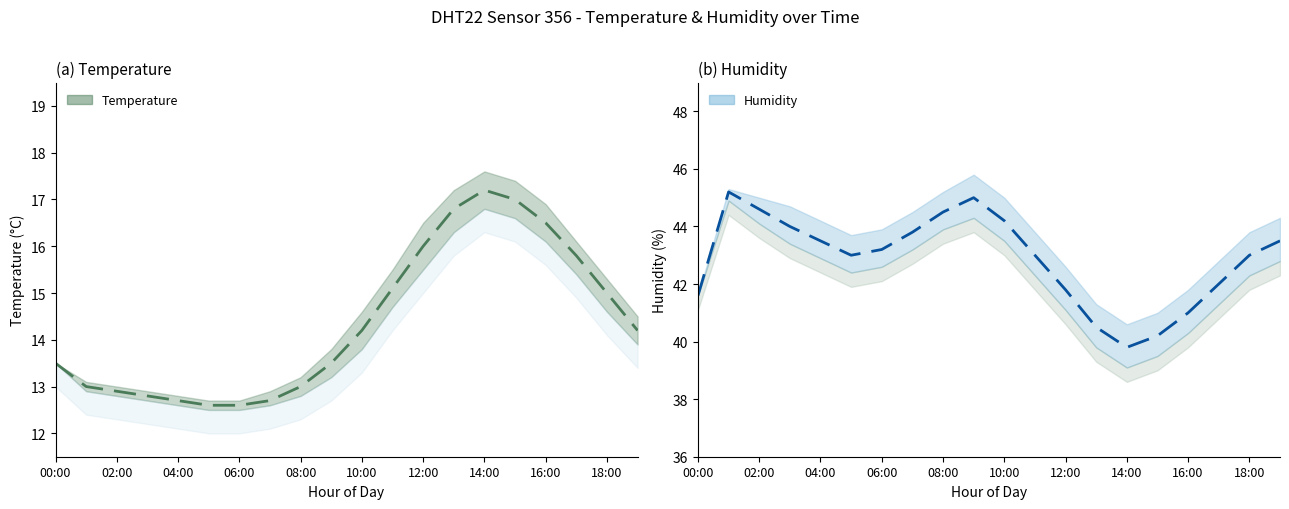

What is the difference between the maximum and minimum values in the temperature series?

4.6